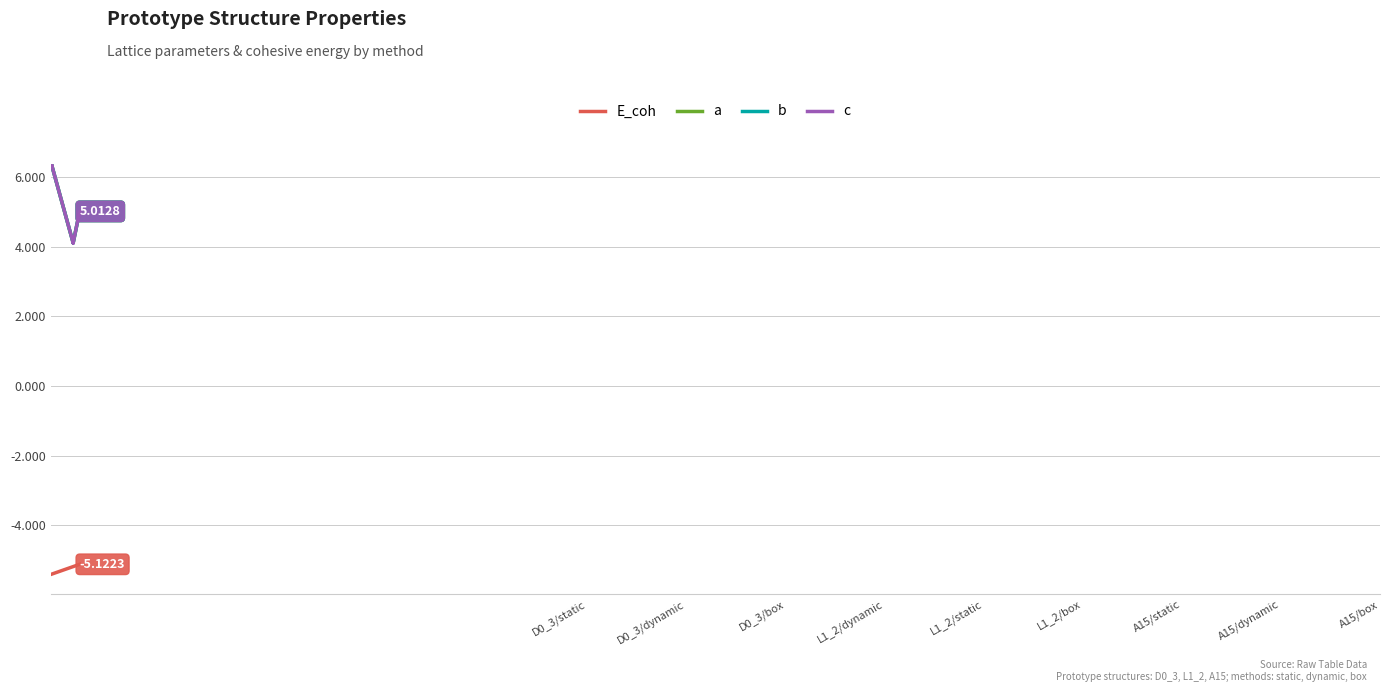

What is the label of the 6th point from the left?

L1_2/box